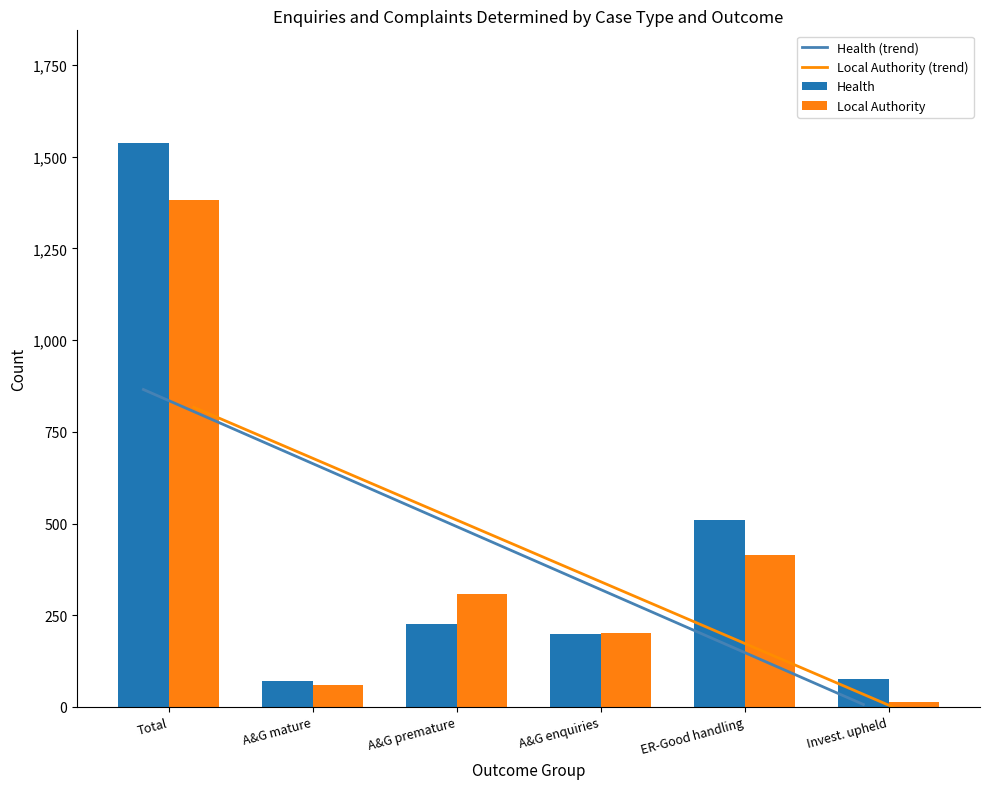

Reading right to left, transcribe all the data shown in this chart.

Health (trend): Invest. upheld=6.7	ER-Good handling=178.4	A&G enquiries=350.1	A&G premature=521.9	A&G mature=693.6	Total=865.3
Local Authority (trend): Invest. upheld=-24.5	ER-Good handling=143.8	A&G enquiries=312.0	A&G premature=480.3	A&G mature=648.6	Total=816.8
Health: Invest. upheld=77.0	ER-Good handling=509.0	A&G enquiries=198.0	A&G premature=225.0	A&G mature=70.0	Total=1537.0
Local Authority: Invest. upheld=13.0	ER-Good handling=413.0	A&G enquiries=201.0	A&G premature=309.0	A&G mature=60.0	Total=1381.0